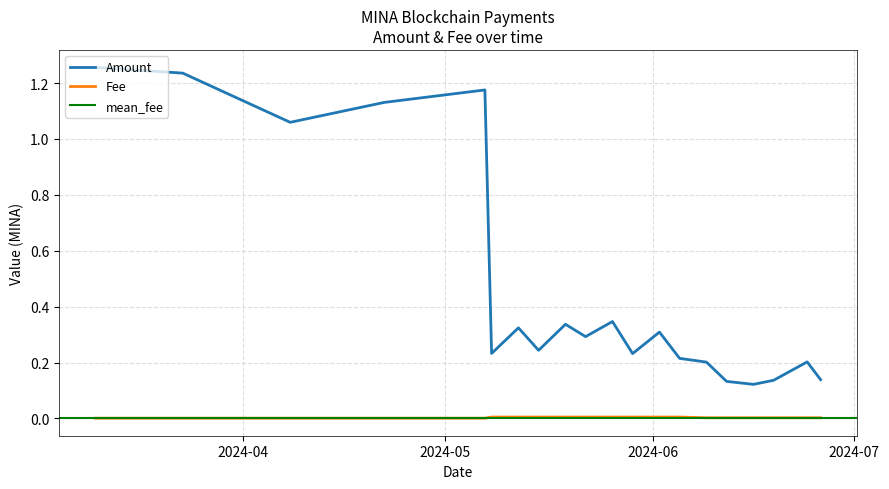

Which series has the widest spread of values?

Amount